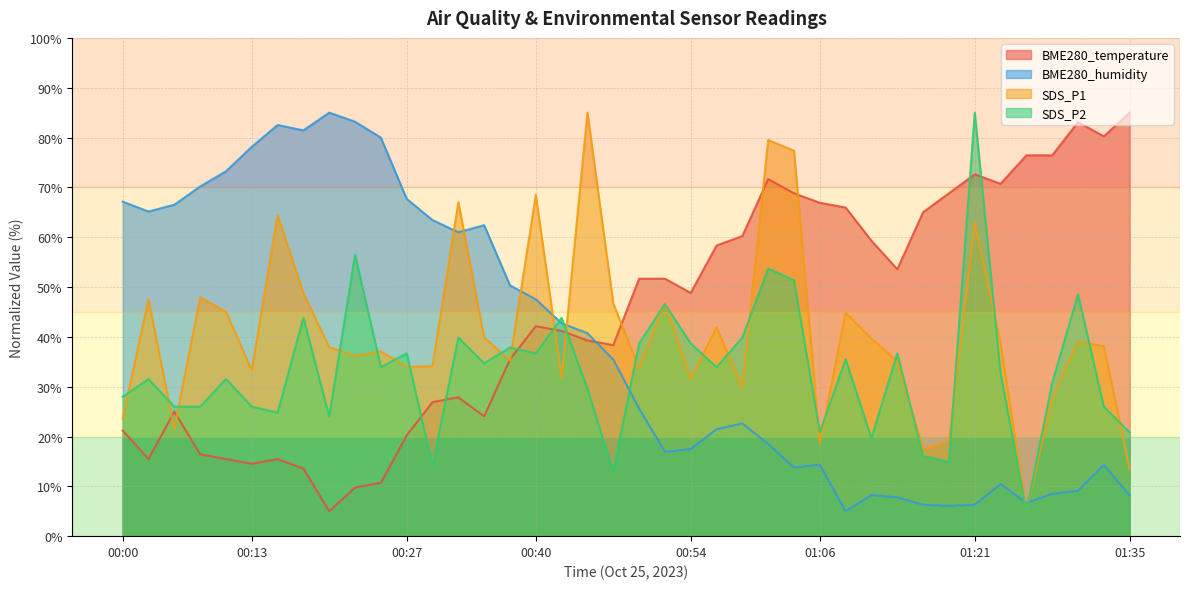

Read the SDS_P1 value at 00:54.

31.6